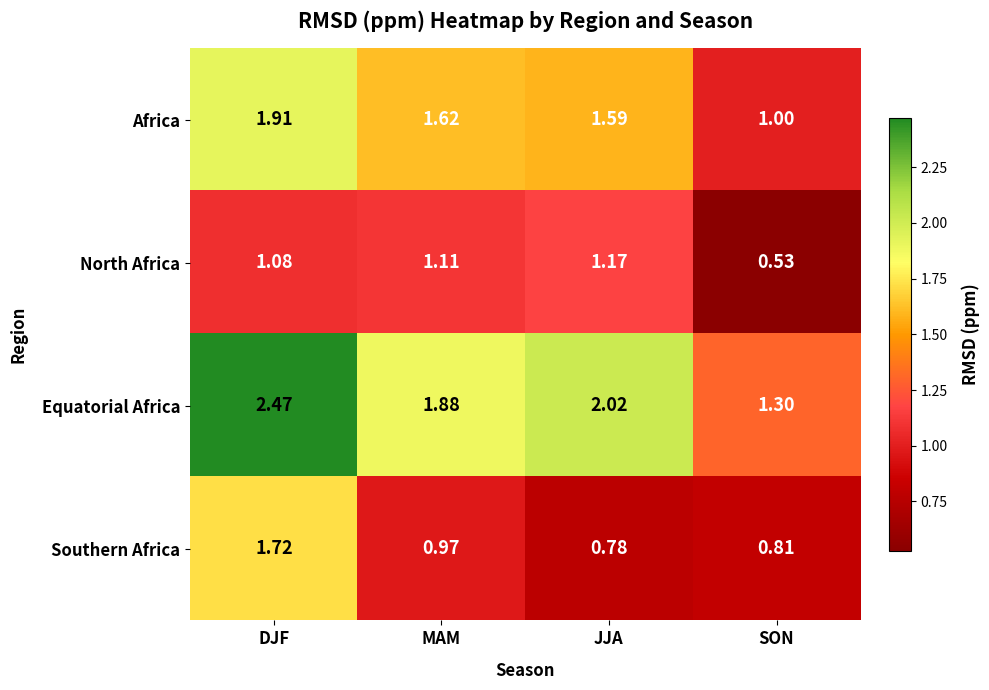

Which series has the largest total across all categories?

Equatorial Africa